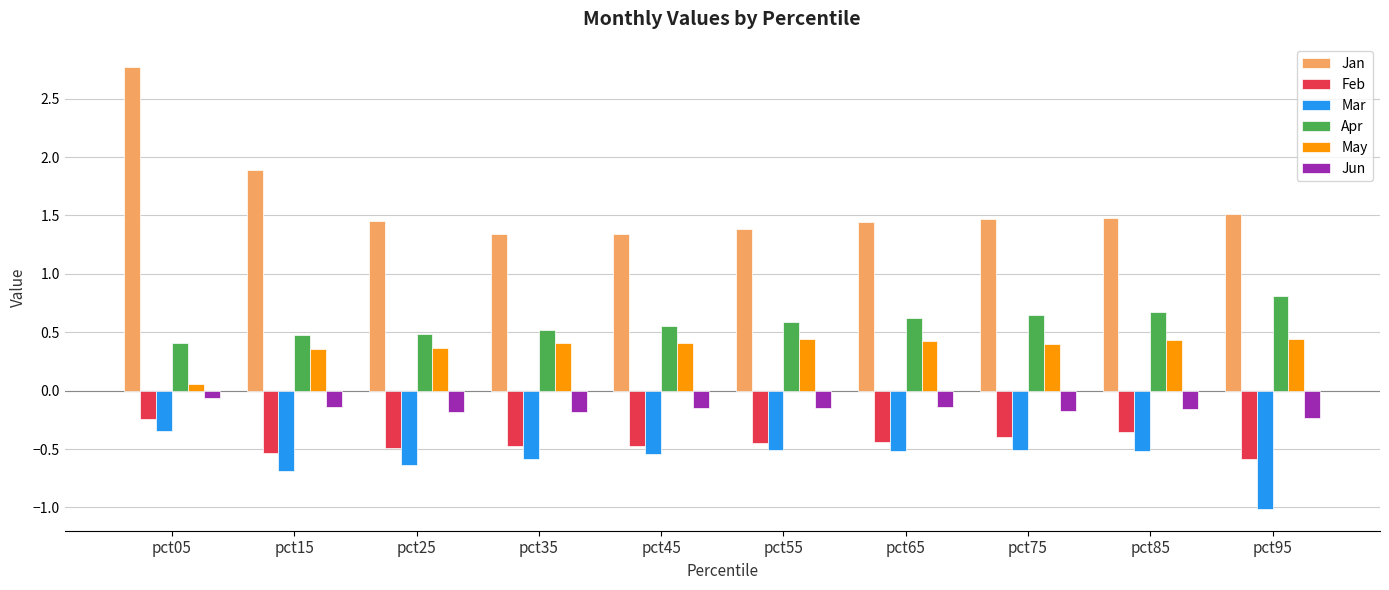

What is the sum of the May values at pct35 and pct85?

0.8